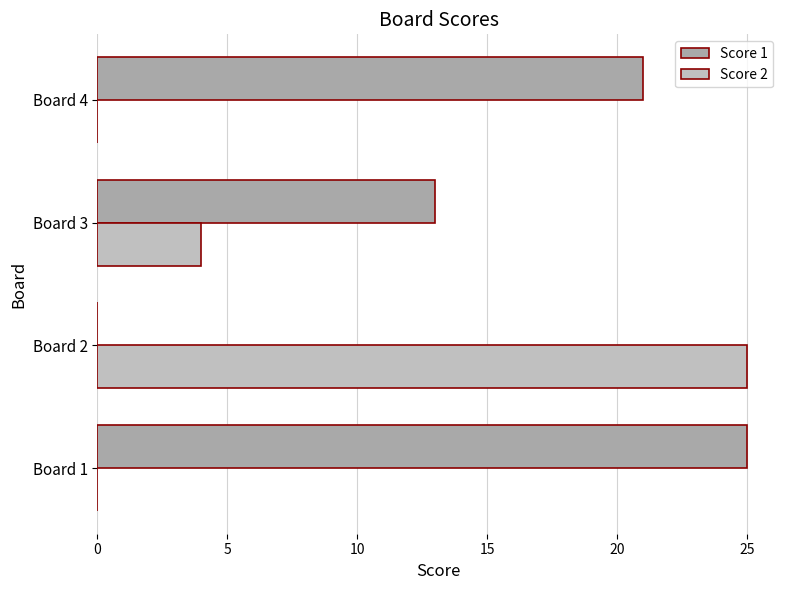

Count the number of data series in this chart.

2